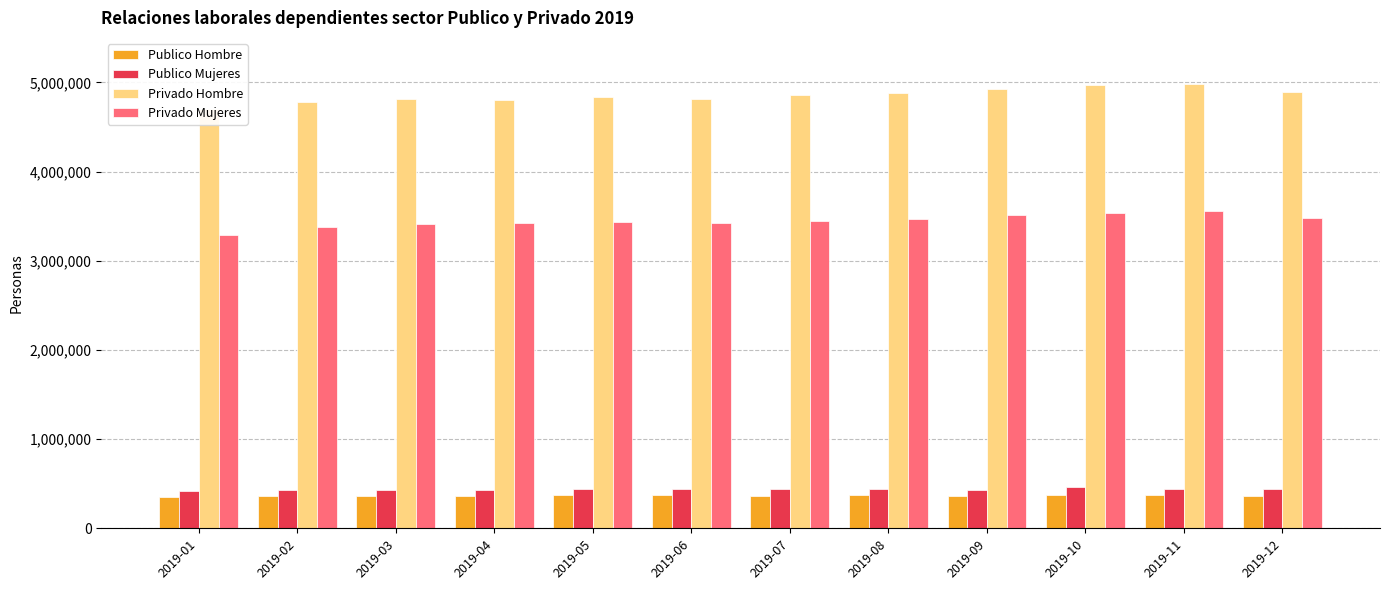

At which category is the sum across all series the highest?

2019-11